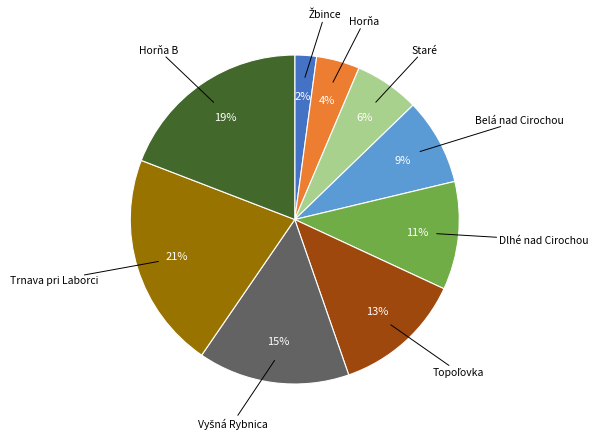

To the nearest percent, what is the average slice percentage?

11%